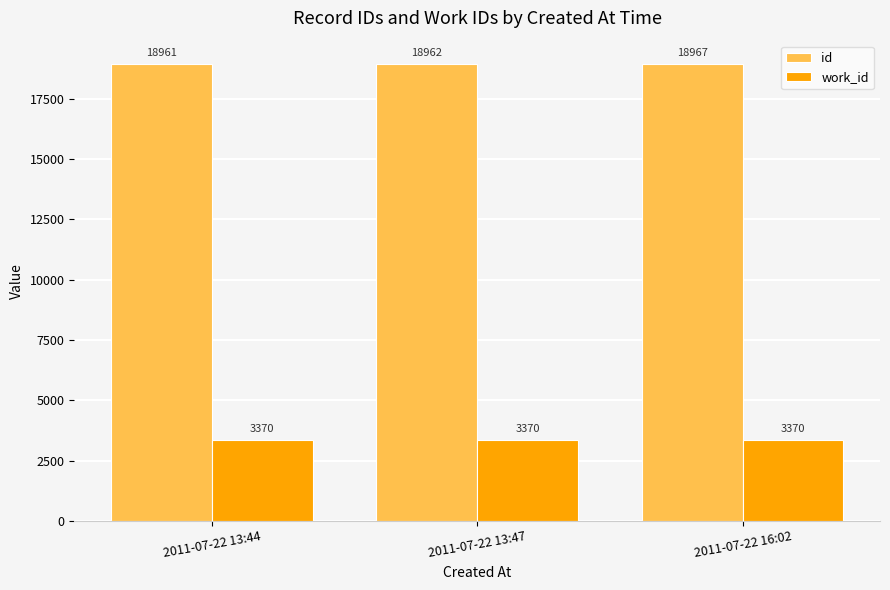

Reading right to left, extract all data points from this chart.

id: 18967	18962	18961
work_id: 3370	3370	3370